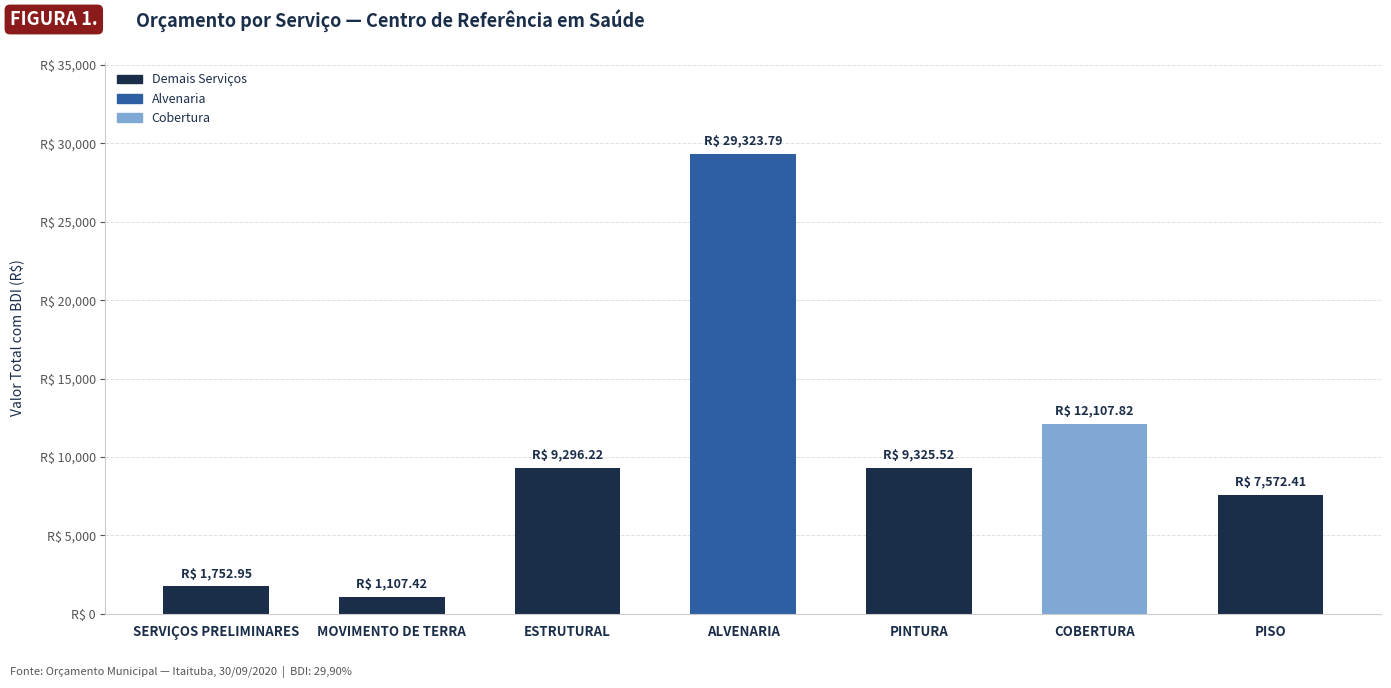

Which label corresponds to the smallest value in the chart?

MOVIMENTO DE TERRA